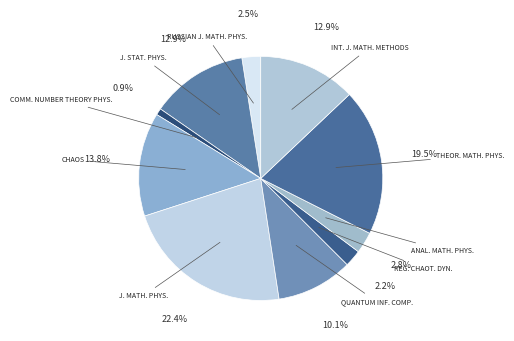

Combined, what portion of the pie is J. STAT. PHYS. and ANAL. MATH. PHYS.?

15.7%